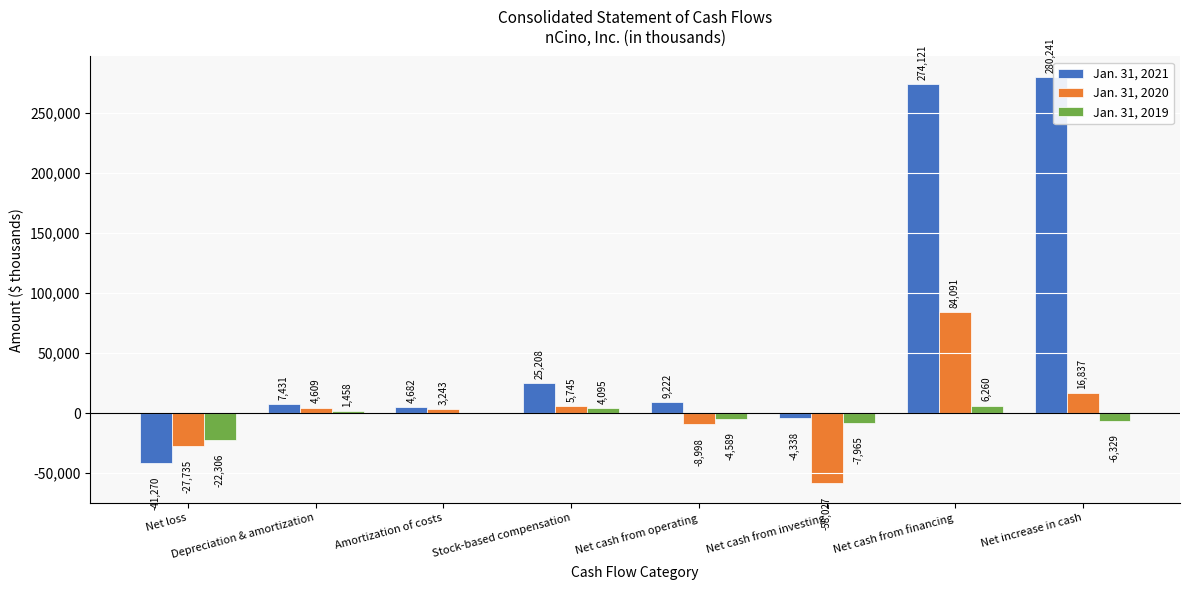

Between Amortization of costs and Net cash from financing, which series saw the biggest shift?

Jan. 31, 2021